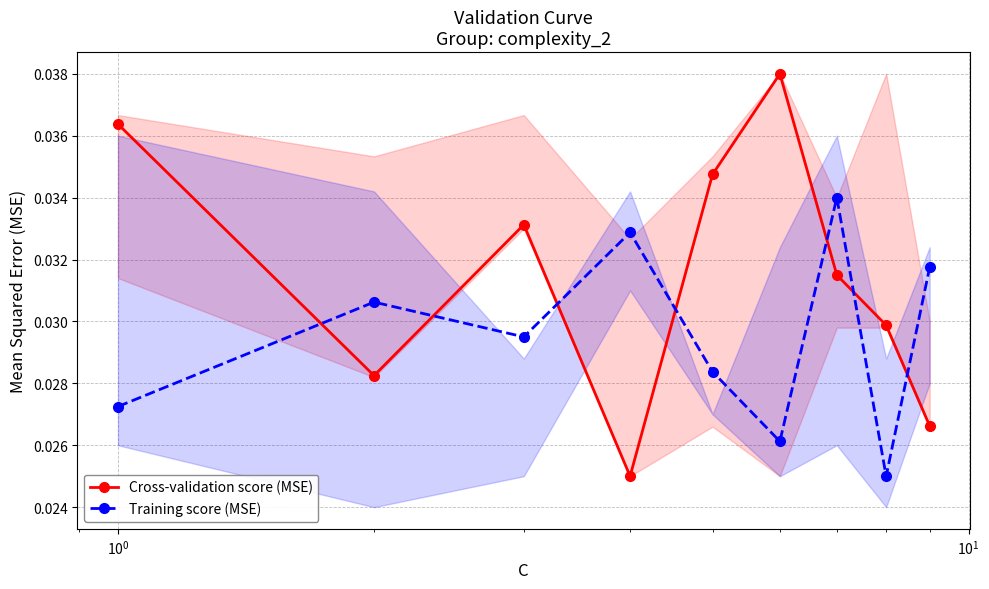

Rank the series by their maximum value, from highest to lowest.

Cross-validation score (MSE), Training score (MSE)